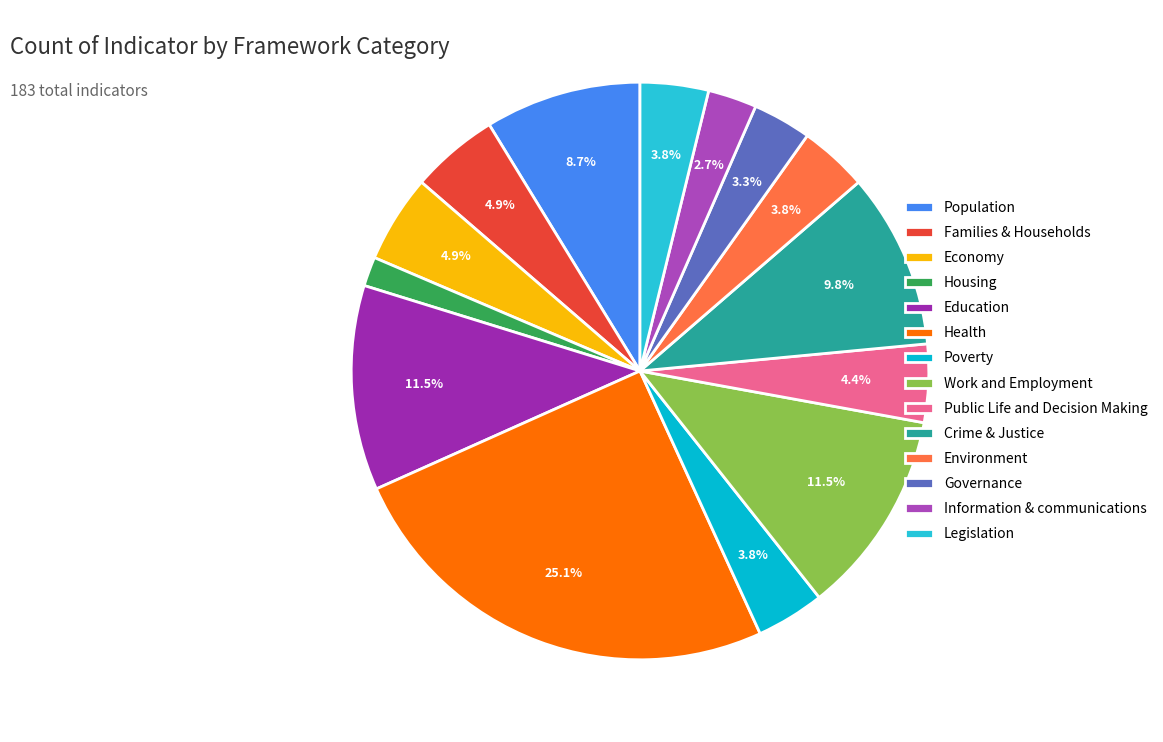

Which slice is the smallest?

Housing